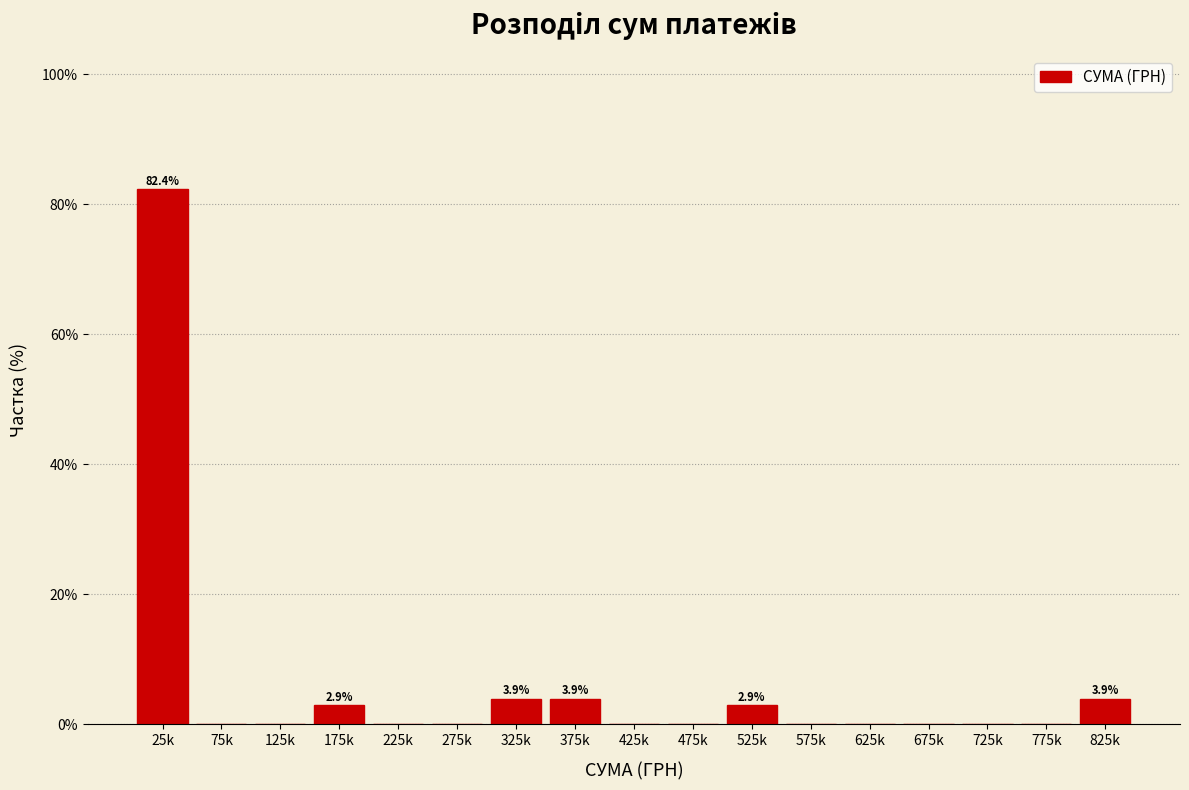

Reading right to left, transcribe all the data shown in this chart.

825k=3.9	775k=0.0	725k=0.0	675k=0.0	625k=0.0	575k=0.0	525k=2.9	475k=0.0	425k=0.0	375k=3.9	325k=3.9	275k=0.0	225k=0.0	175k=2.9	125k=0.0	75k=0.0	25k=82.4